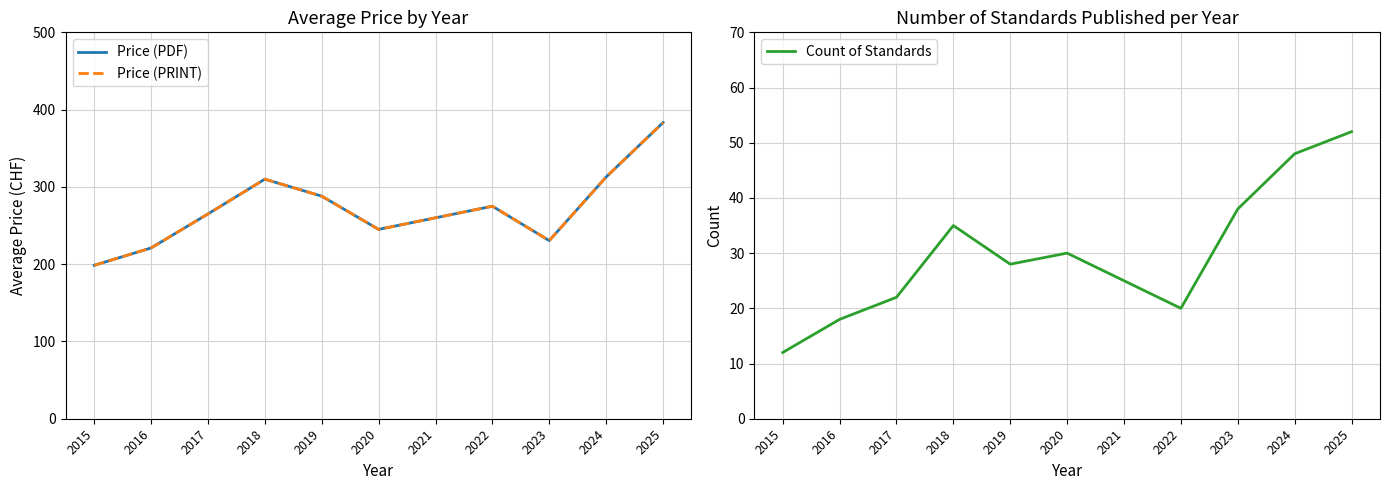

Read the Price (PRINT) value at 2019.

288.0